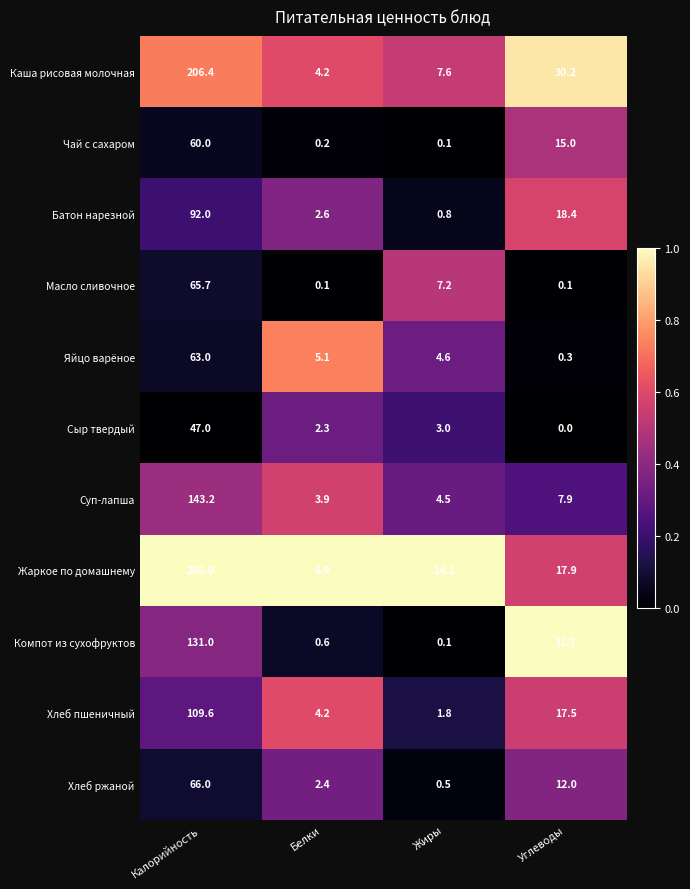

The value of Батон нарезной at Белки is 4.2. True or false?

False